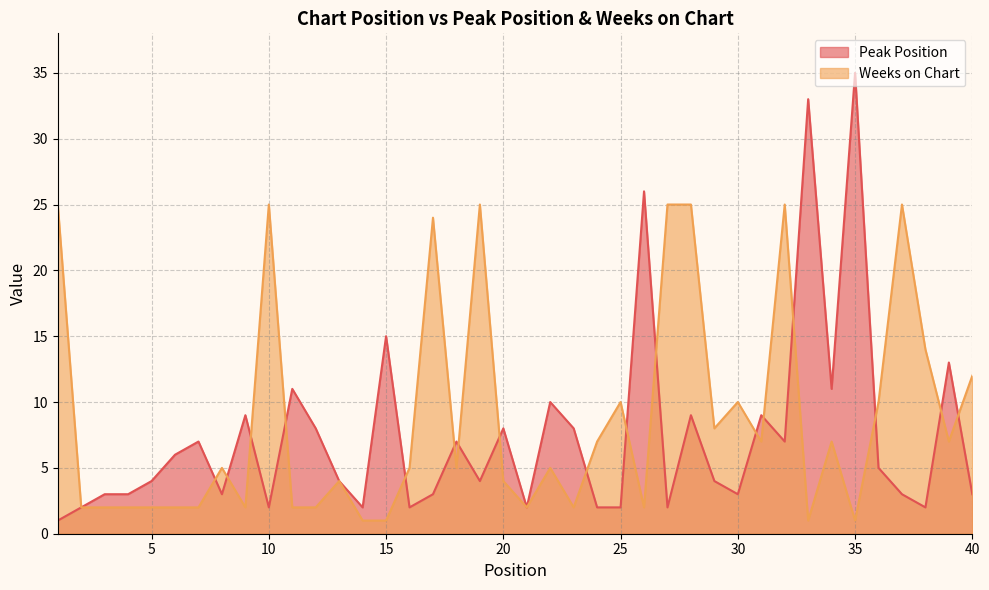

How many lines are shown in the chart?

2